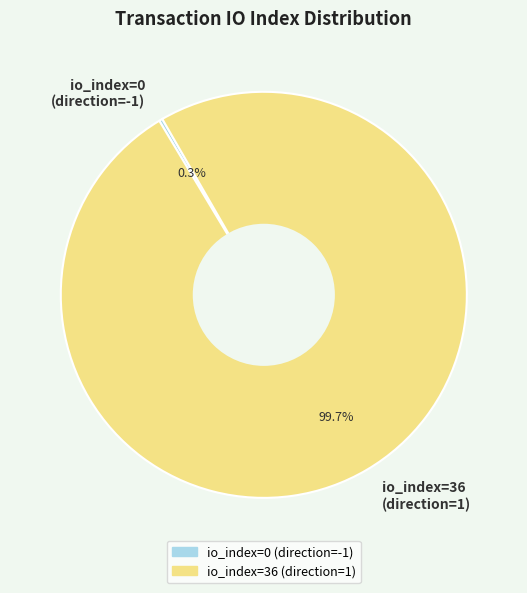

What portion of the pie excludes io_index=36 (direction=1)?

0.3%